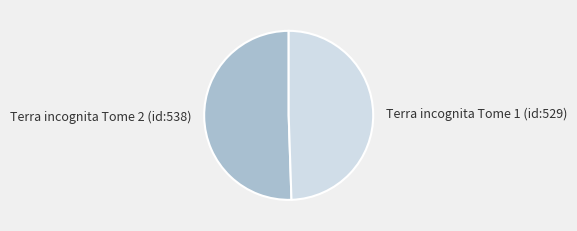

Between Terra incognita Tome 2 (id:538) and Terra incognita Tome 1 (id:529), which is larger?

Terra incognita Tome 2 (id:538)